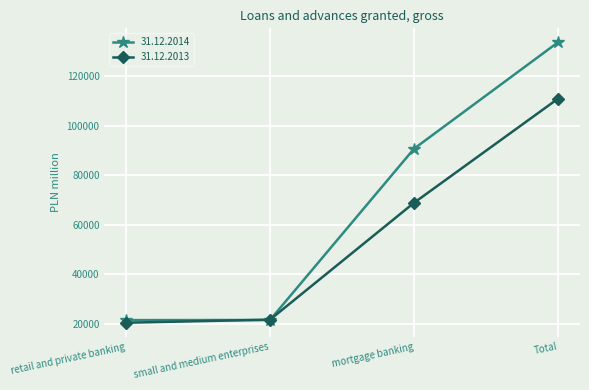

True or false: 31.12.2014 has a value of 20135 at mortgage banking.

False